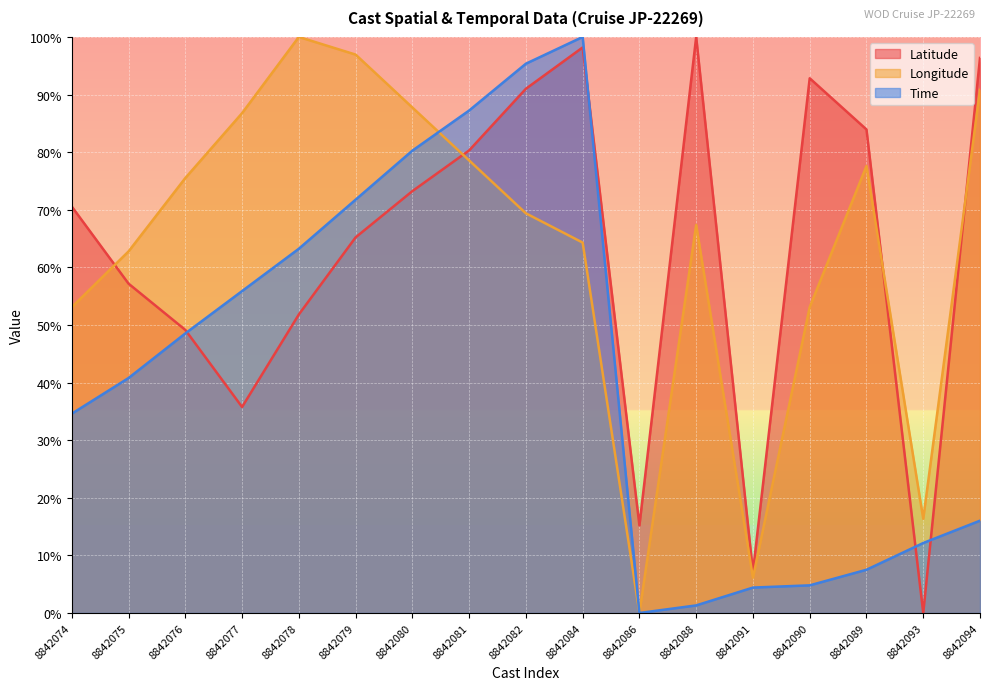

How many times do Time and Longitude cross each other?

1